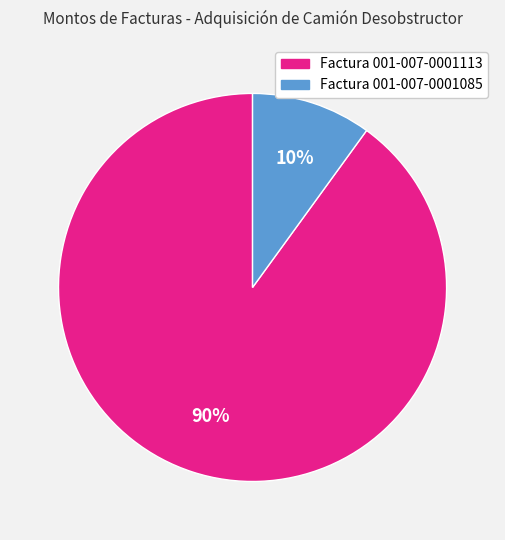

To the nearest percent, what is the average slice percentage?

50%